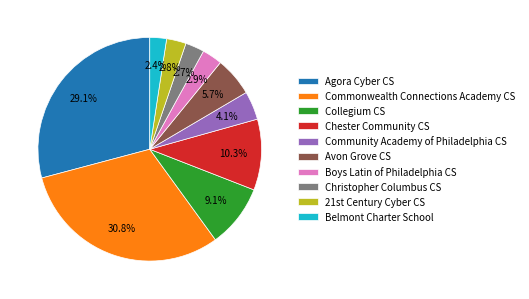

Which slice is the largest?

Commonwealth Connections Academy CS